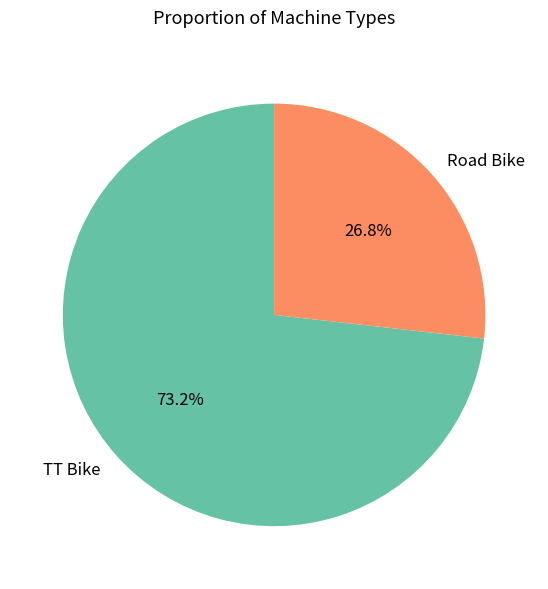

Combined, what portion of the pie is TT Bike and Road Bike?

100.0%